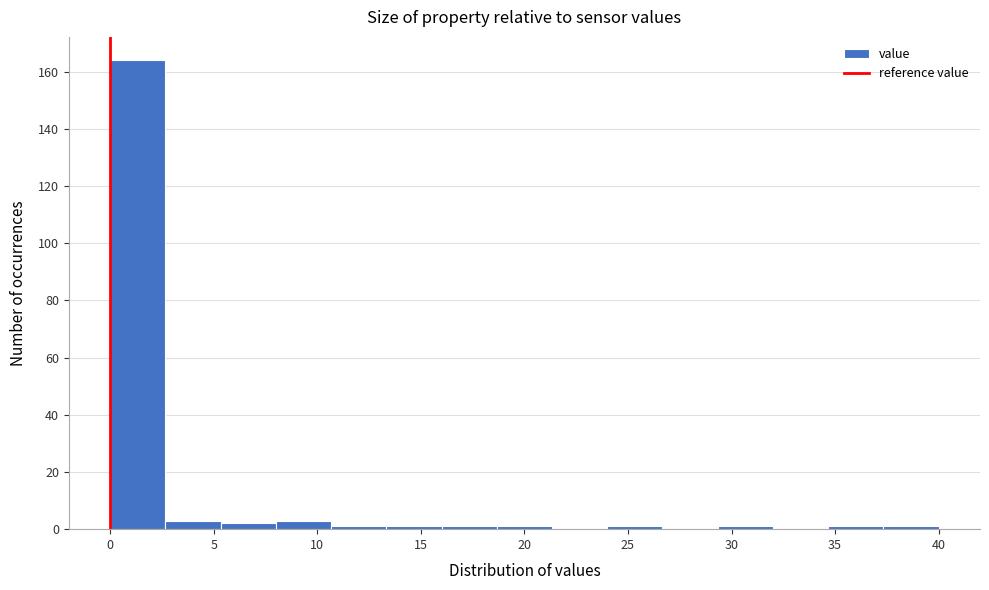

What is the height of the bar covering 8.0 to 10.5 on the x-axis? Neither the bar edges nor the heights are printed on the chart, so give them approximately, as read against the axes.

4